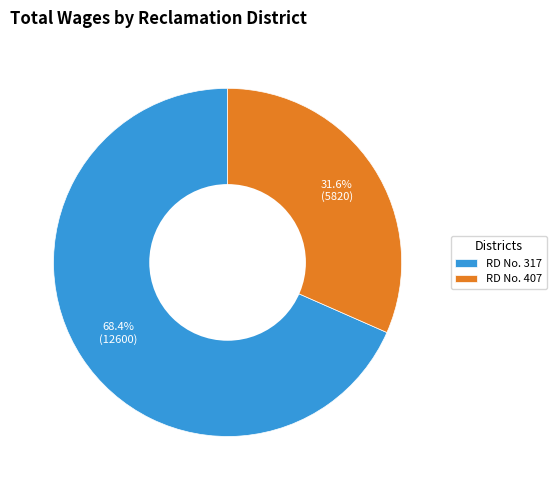

Count the number of slices in the pie.

2